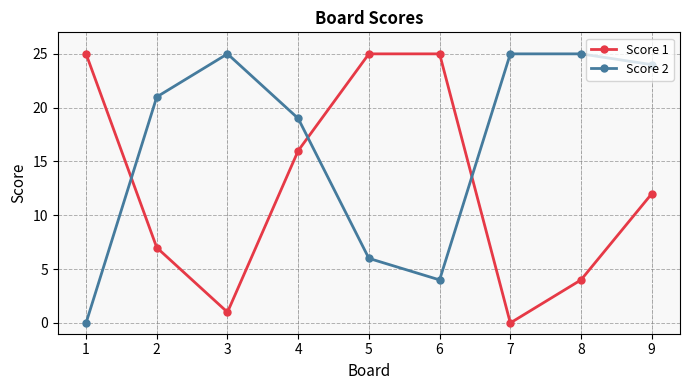

How many values in Score 1 are above zero?

8